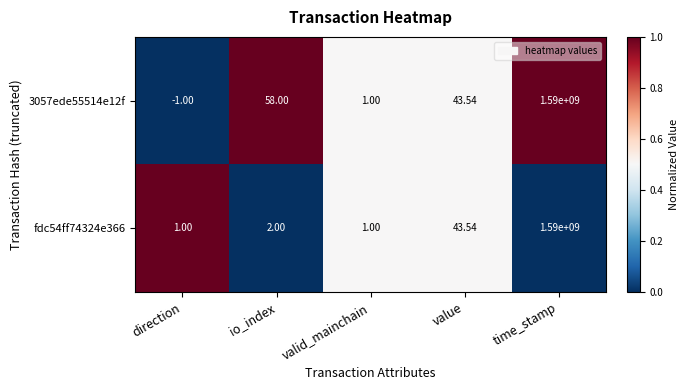

At which label does 3057ede55514e12f first exceed 43?

io_index